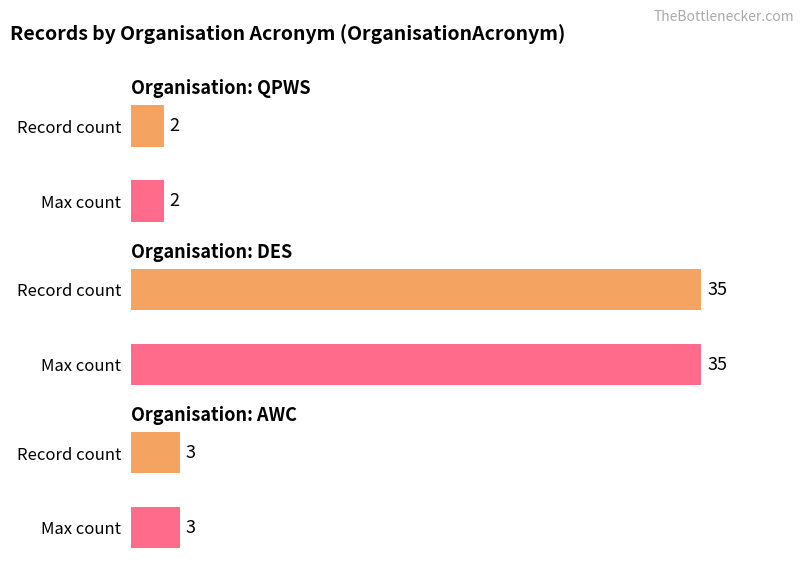

What is the difference between the values at AWC and QPWS?

1